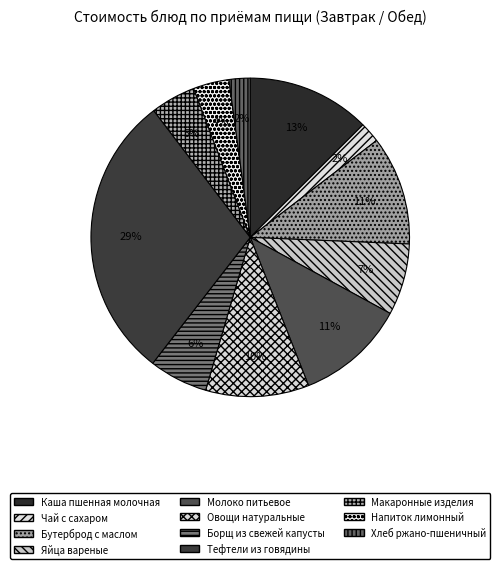

What percentage is the Бутерброд с маслом slice, to the nearest percent?

11%